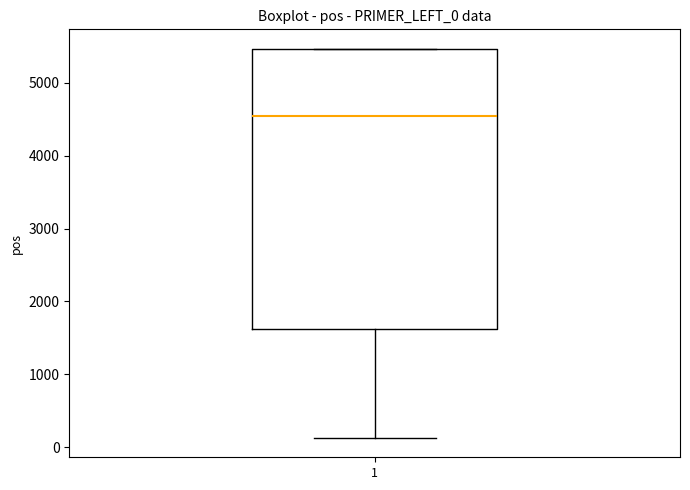

Read this box plot against the y-axis: the position of the median line, the range covered by the box, and the ends of both whiskers. The values are not printed on the chart, so give them approximately, as read against the axis.

median 4500, box 1600 to 5500, whiskers 100 to 5500